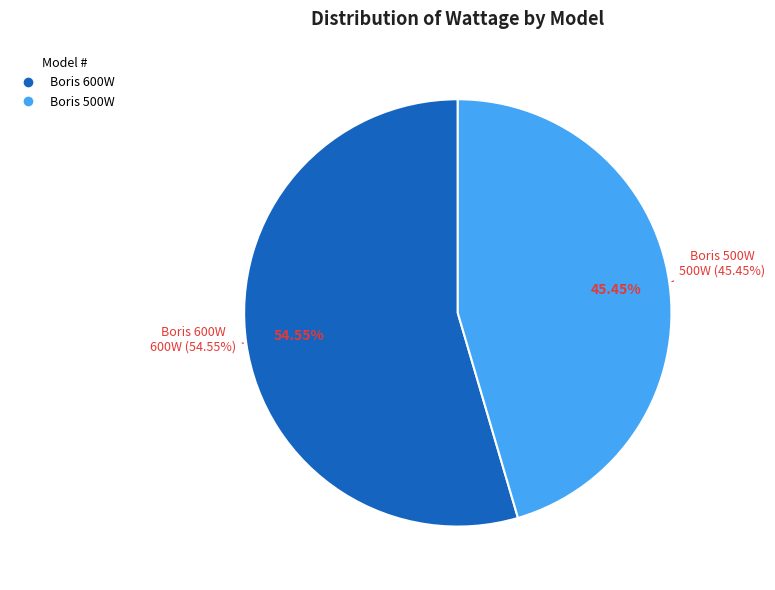

Is Boris 600W the majority of the pie?

Yes